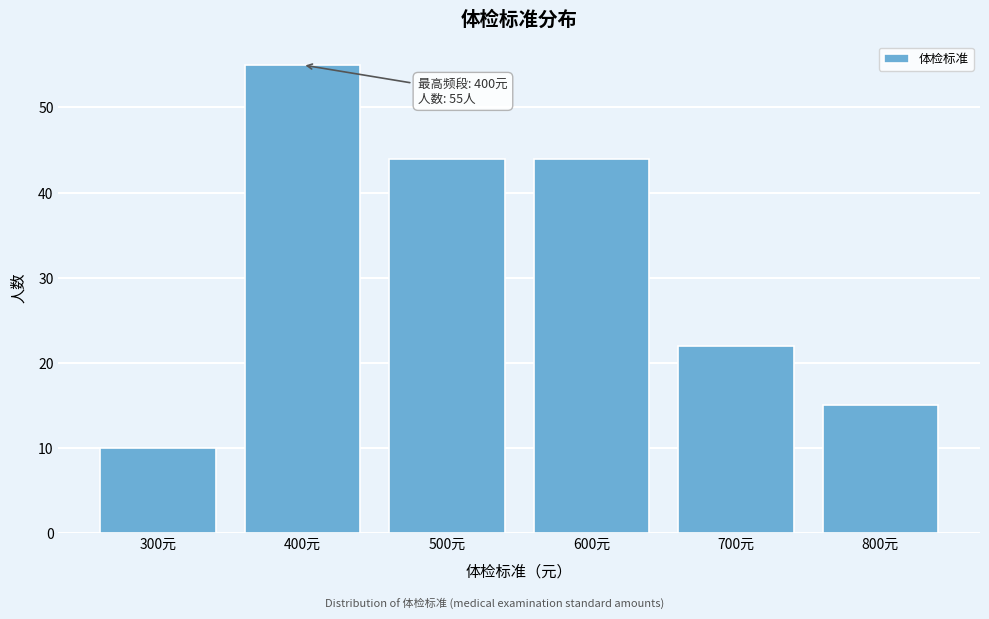

Reading left to right, extract all data points from this chart.

10	55	44	44	22	15